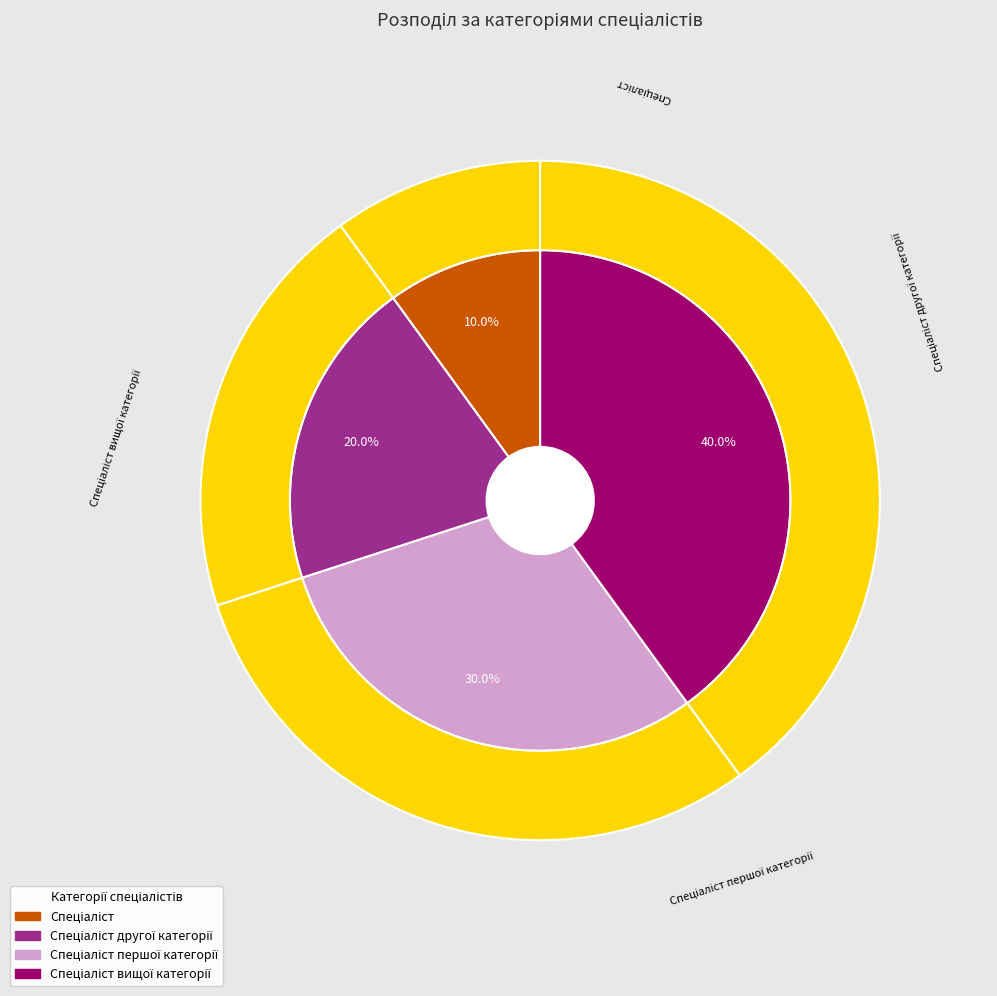

What is the ratio of the value at Спеціаліст першої категорії to the value at Спеціаліст вищої категорії?

0.8